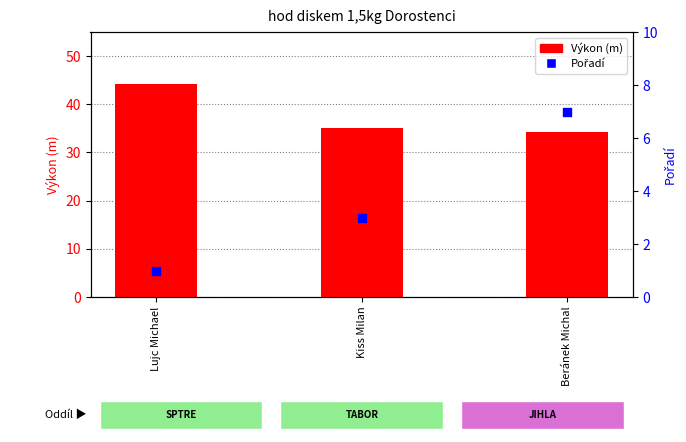

Which series reaches the minimum Y coordinate?

Pořadí